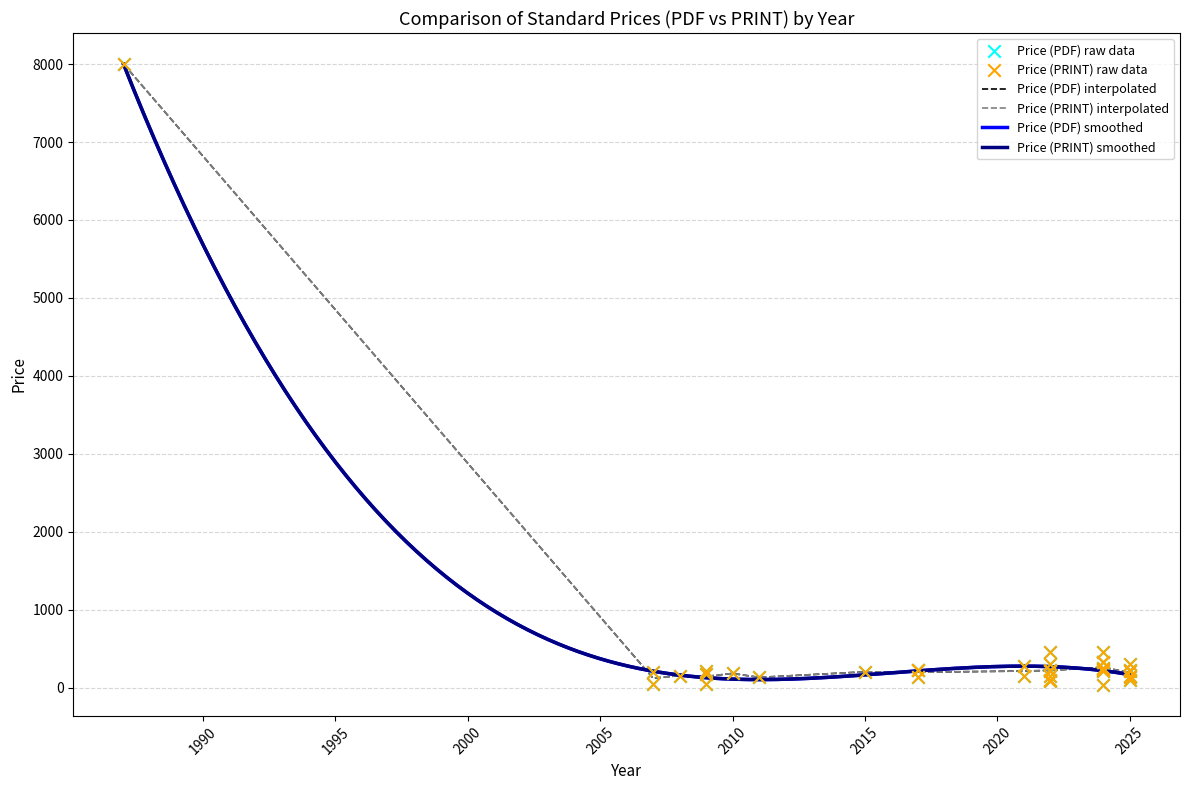

What are all the series names shown in the legend?

Price (PDF), Price (PRINT)